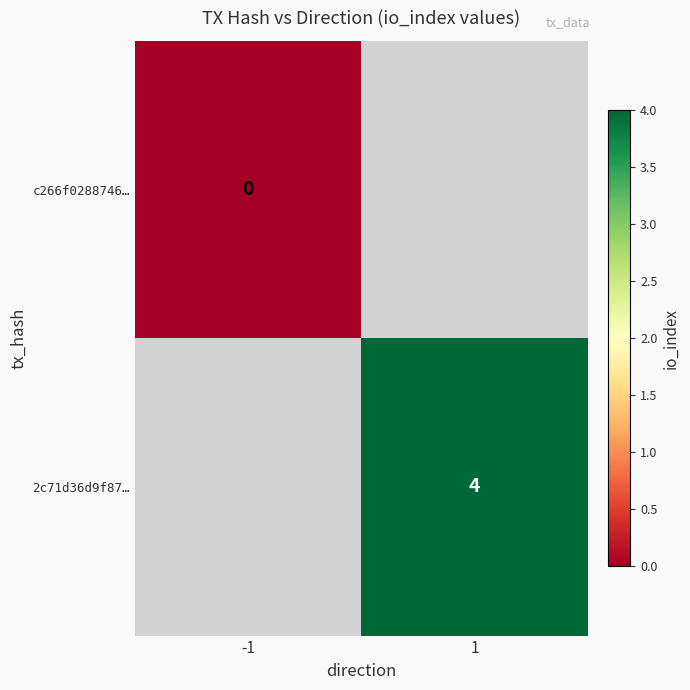

How many distinct data groups are displayed?

2